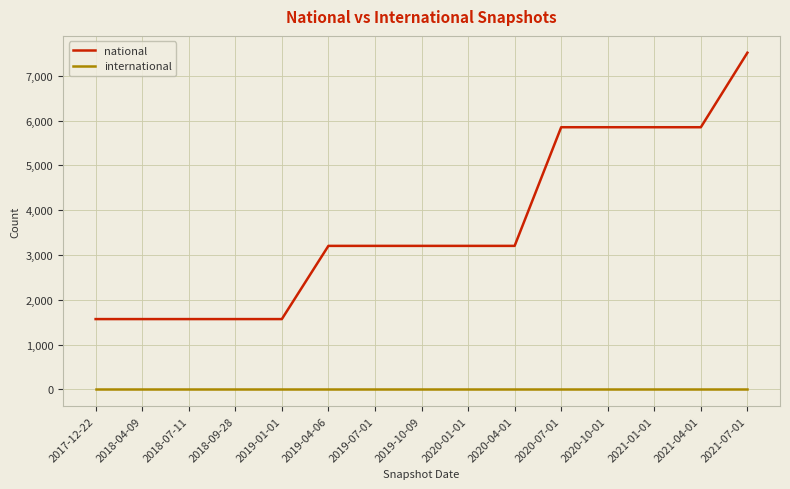

Reading left to right, transcribe all the data shown in this chart.

national: 2017-12-22=1568	2018-04-09=1568	2018-07-11=1568	2018-09-28=1568	2019-01-01=1568	2019-04-06=3202	2019-07-01=3202	2019-10-09=3202	2020-01-01=3202	2020-04-01=3202	2020-07-01=5850	2020-10-01=5850	2021-01-01=5850	2021-04-01=5850	2021-07-01=7513
international: 2017-12-22=0	2018-04-09=0	2018-07-11=0	2018-09-28=0	2019-01-01=0	2019-04-06=0	2019-07-01=0	2019-10-09=0	2020-01-01=0	2020-04-01=0	2020-07-01=0	2020-10-01=0	2021-01-01=0	2021-04-01=0	2021-07-01=0